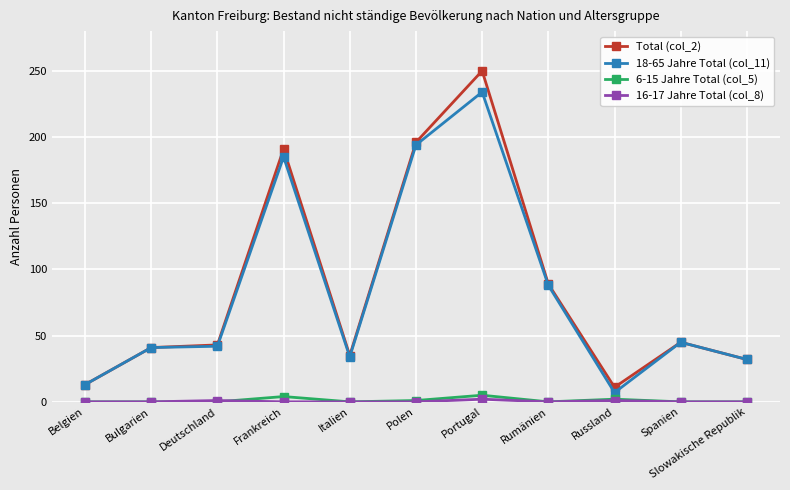

True or false: 6-15 Jahre Total (col_5) and Total (col_2) intersect in this chart.

False